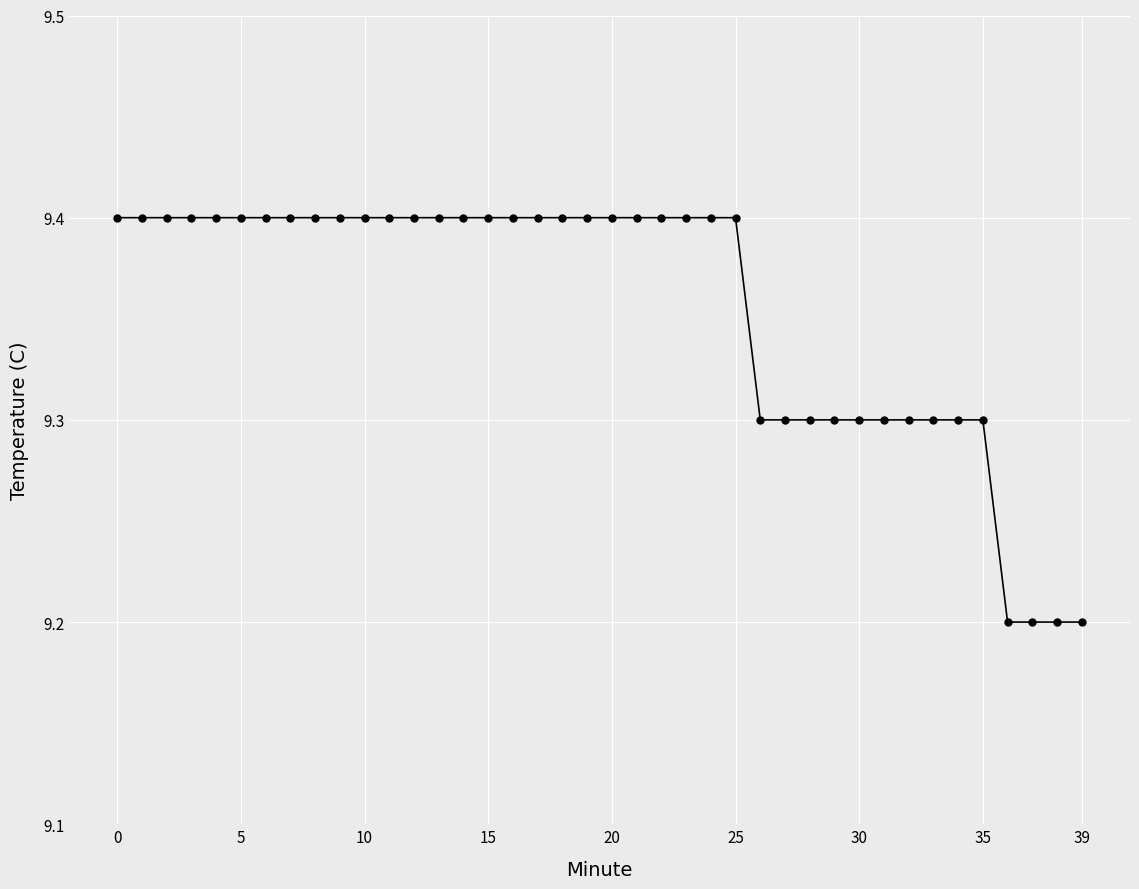

Count the values in the range 9 to 10.

40